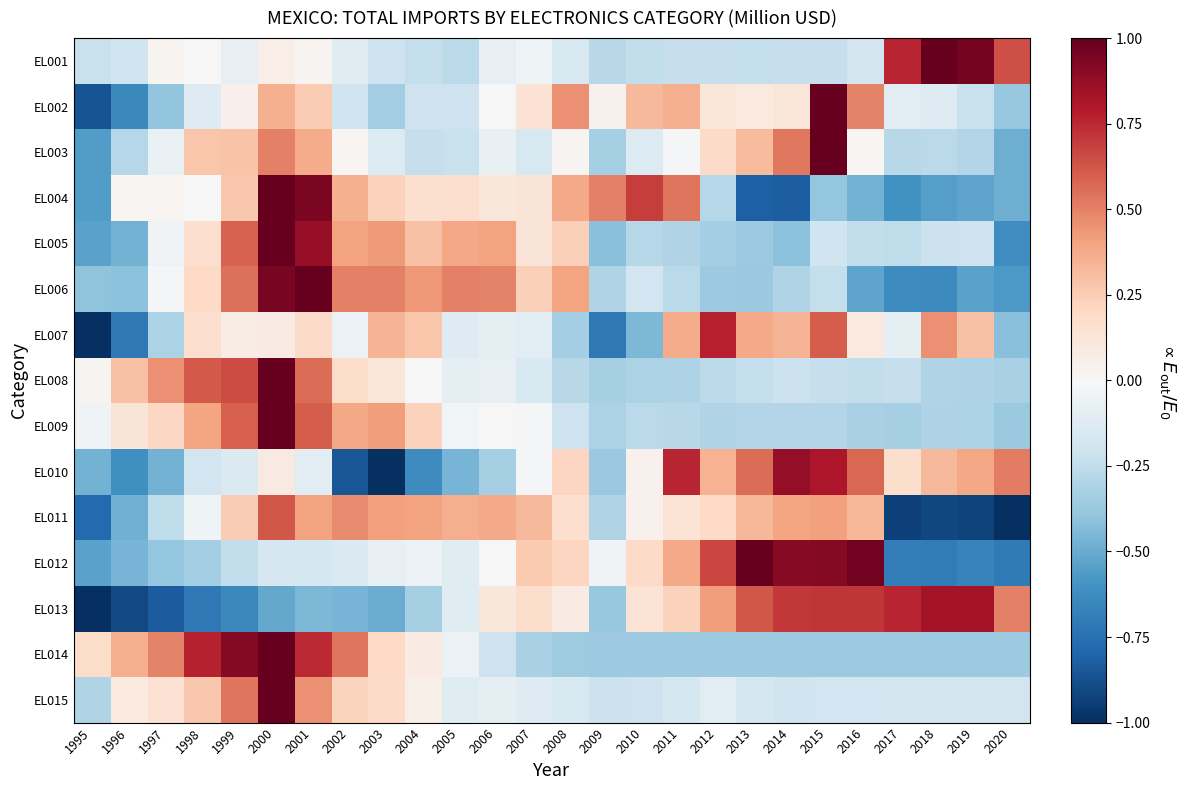

What is the total value across all series at 2017?

-3.0